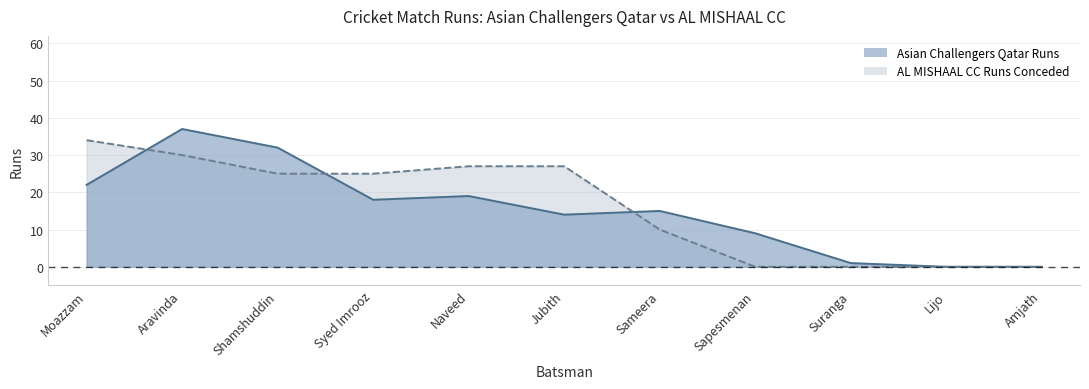

Is it true that Asian Challengers Qatar Runs equals 0 at Amjath?

True